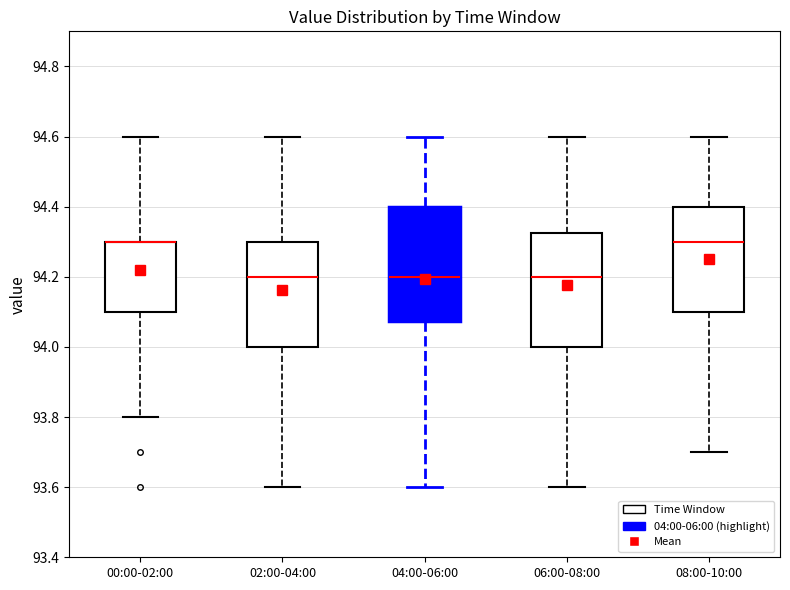

Reading left to right, transcribe this box plot: for each box, give where its median line is, the range the box spans, and where its two whiskers end, as read against the y-axis. The values are not printed on the chart, so give them approximately, as read against the axis.

00:00-02:00: median 94.30 (drawn on the box's upper edge), box 94.10 to 94.30, whiskers 93.80 to 94.60
02:00-04:00: median 94.20, box 94.00 to 94.30, whiskers 93.60 to 94.60
04:00-06:00: median 94.20, box 94.08 to 94.40, whiskers 93.60 to 94.60
06:00-08:00: median 94.20, box 94.00 to 94.32, whiskers 93.60 to 94.60
08:00-10:00: median 94.30, box 94.10 to 94.40, whiskers 93.70 to 94.60